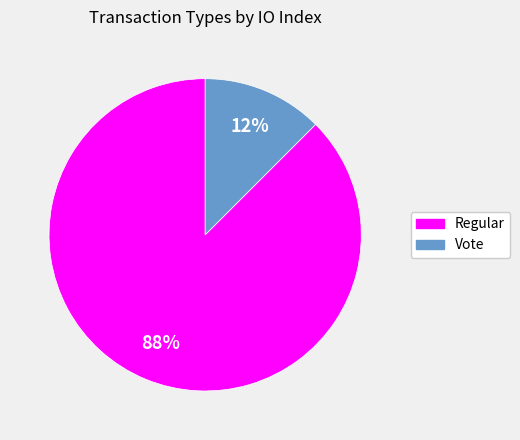

To the nearest percent, what is the combined percentage of Regular and Vote?

100%